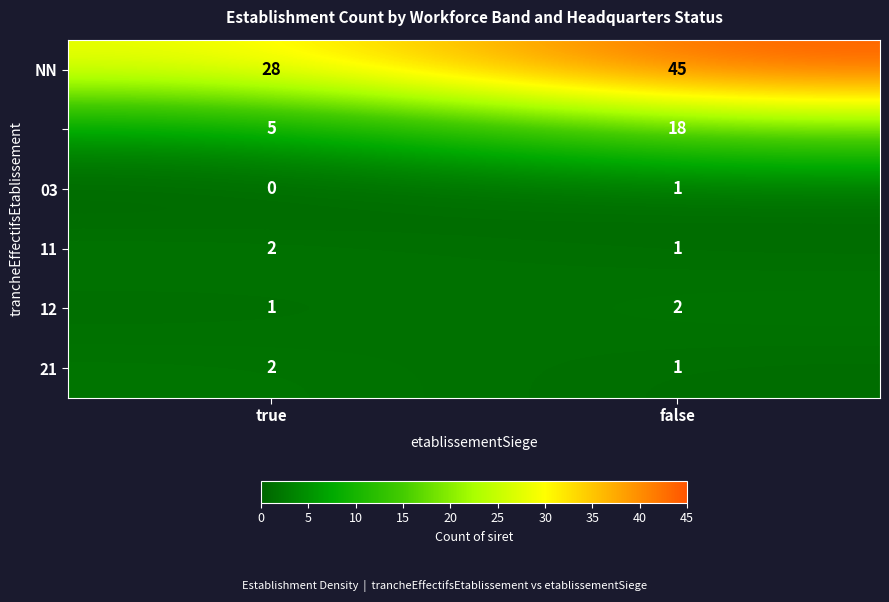

At how many categories does at least one series exceed 2?

2